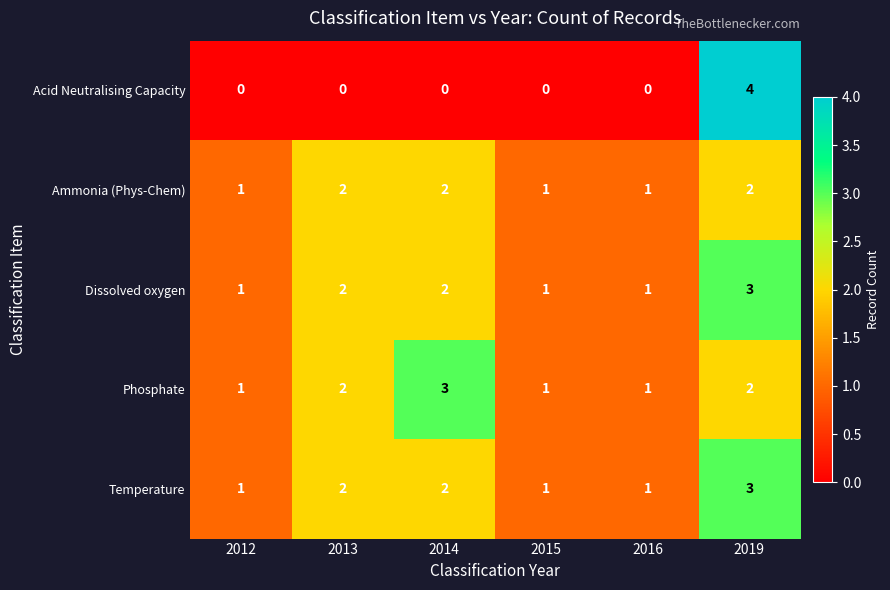

What is the total value across all series at 2013?

8